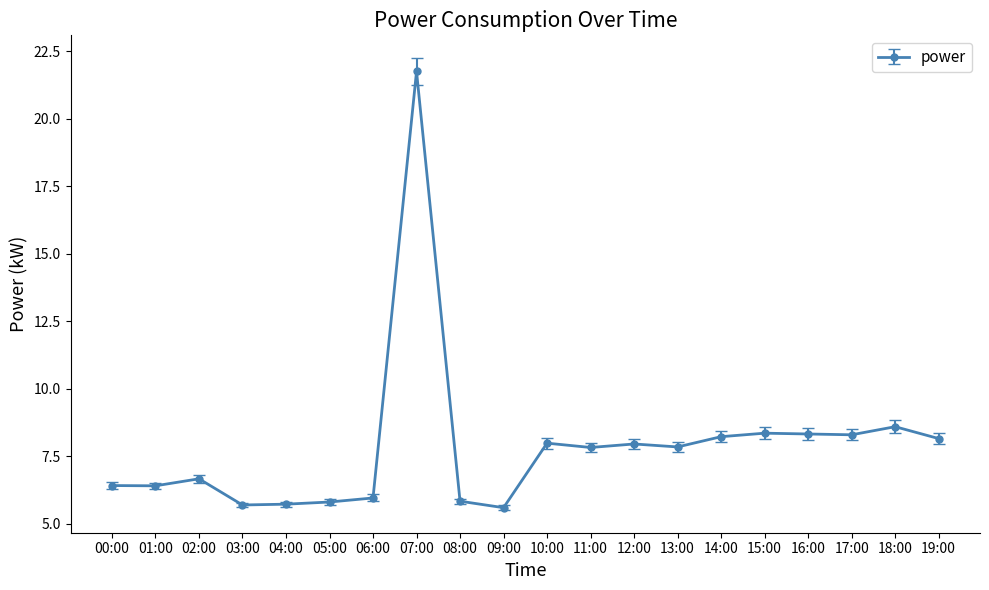

Where does the data first go above 7?

07:00